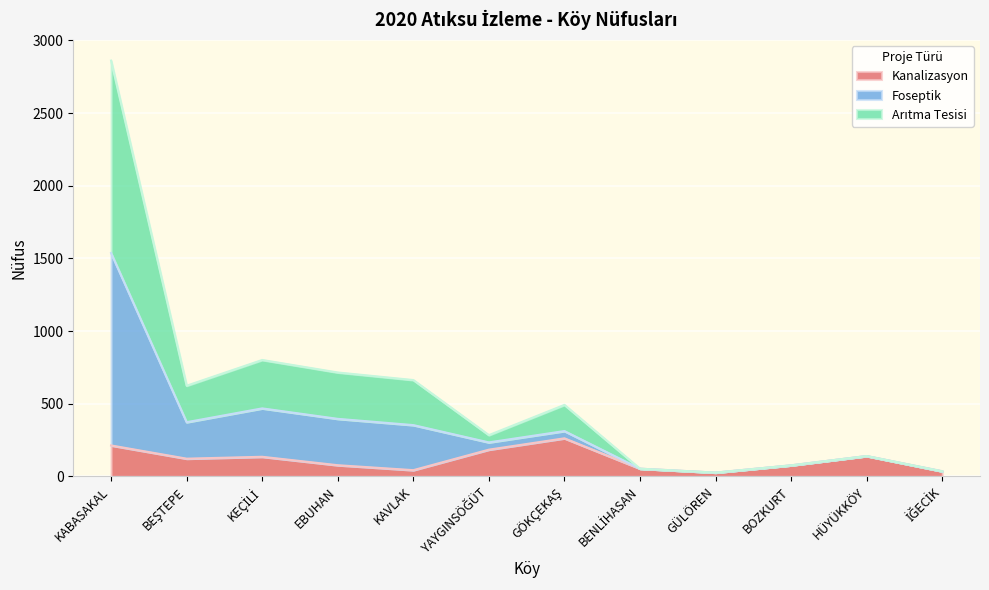

What is the label of the 6th point from the left?

YAYGINSÖĞÜT